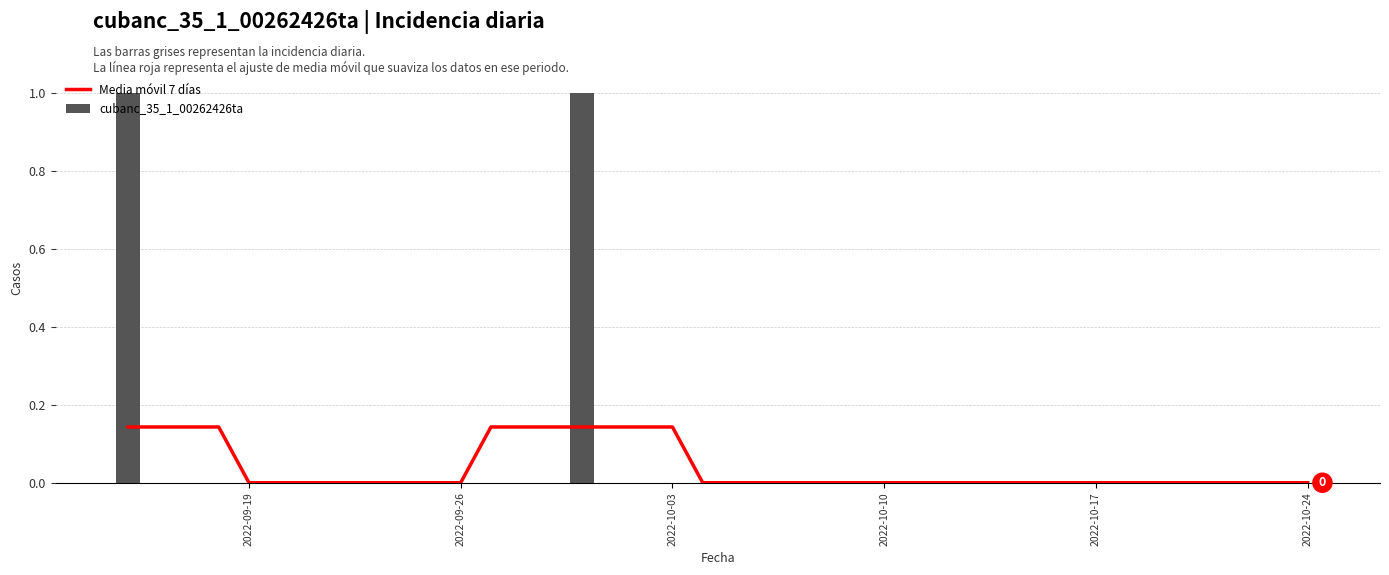

List the series in order of their overall mean, highest first.

cubanc_35_1_00262426ta, Media móvil 7 días